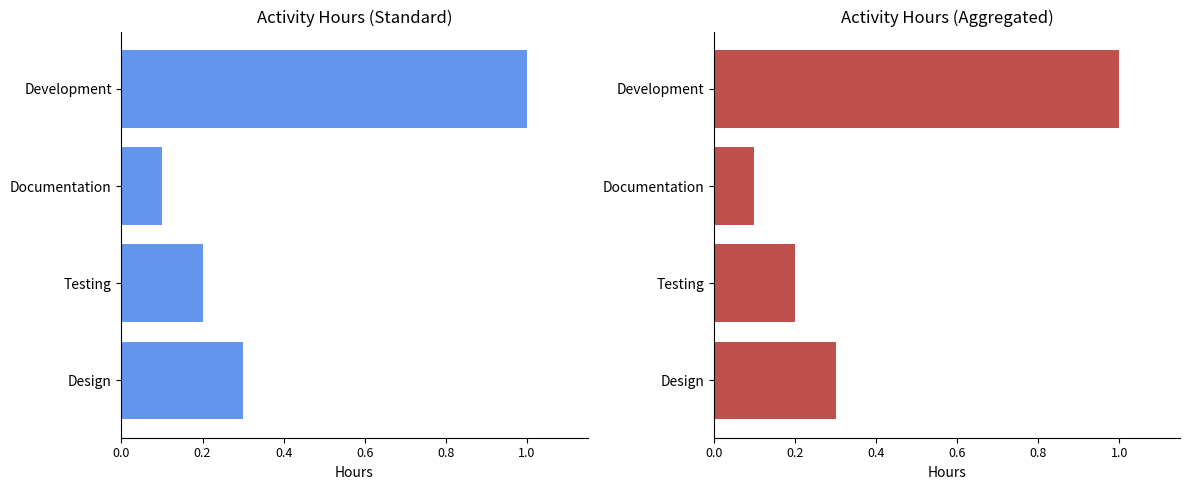

What is the value of the 1st bar from the left?

0.3